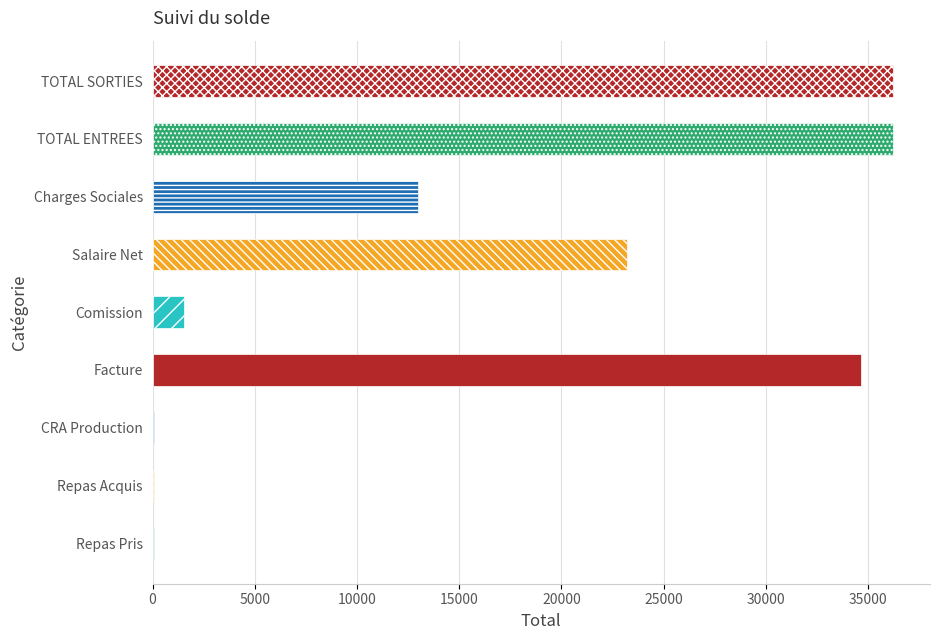

The chart shows a value of 36210.0 at TOTAL ENTREES. True or false?

True